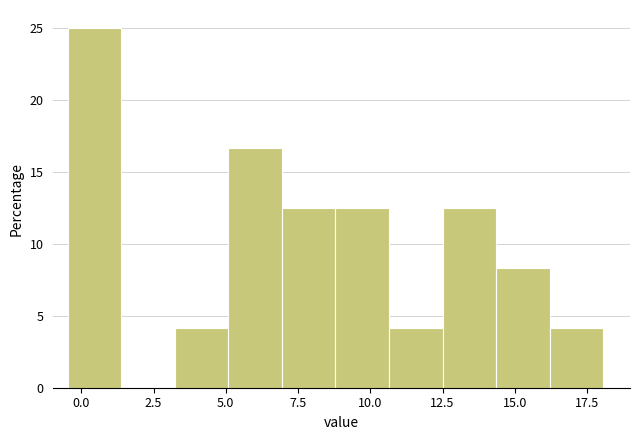

Read against the x-axis, roughly where is the centre of the tallest bar?

0.5